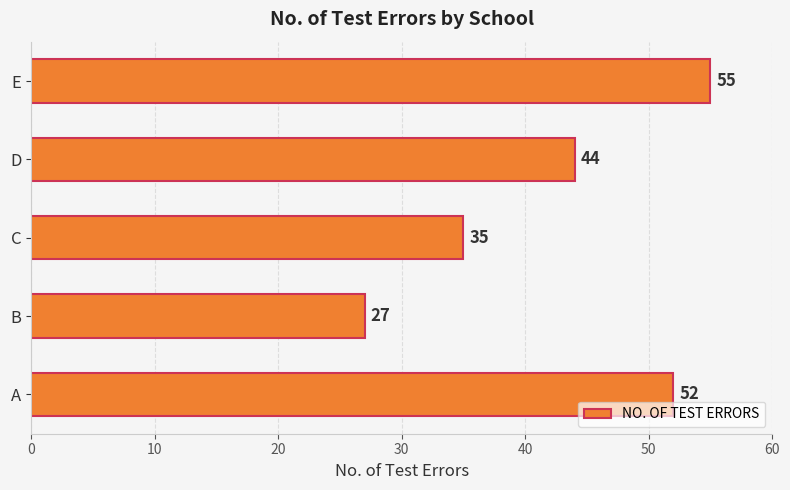

Approximately how many times larger is the value at C compared to B?

1.3